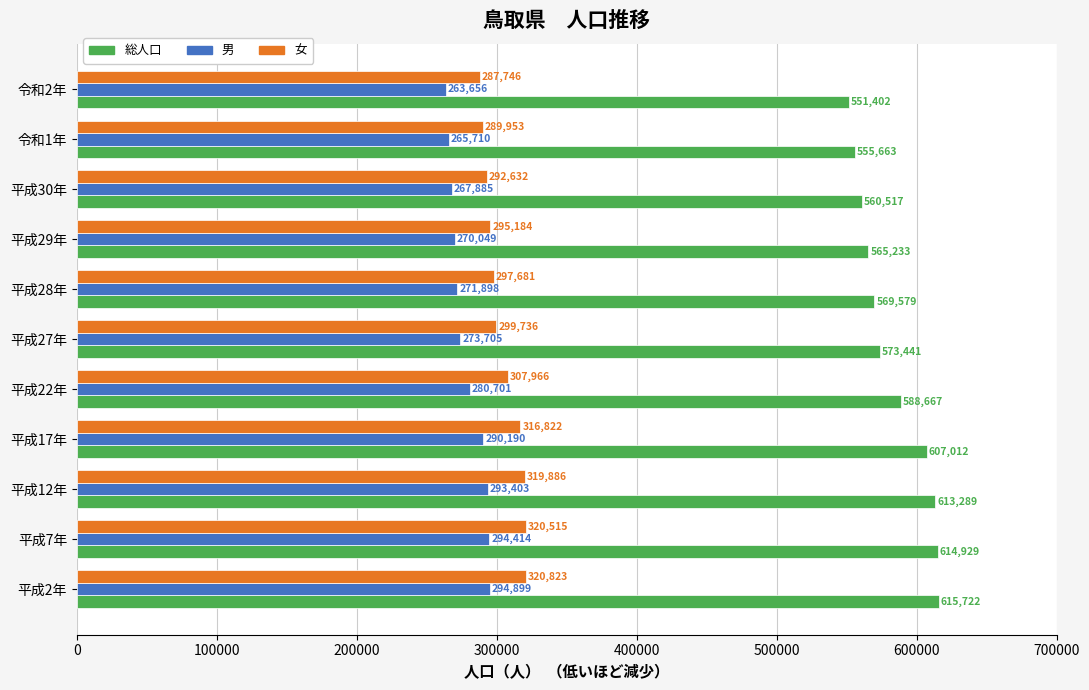

At how many categories does at least one series exceed 582101?

5